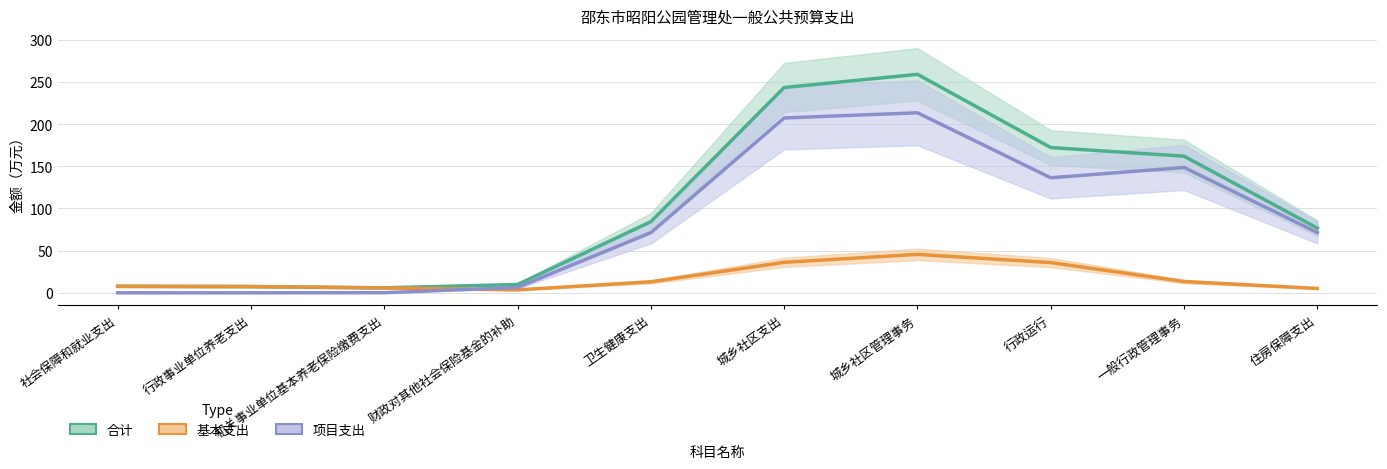

True or false: 基本支出 and 项目支出 cross at least once.

True